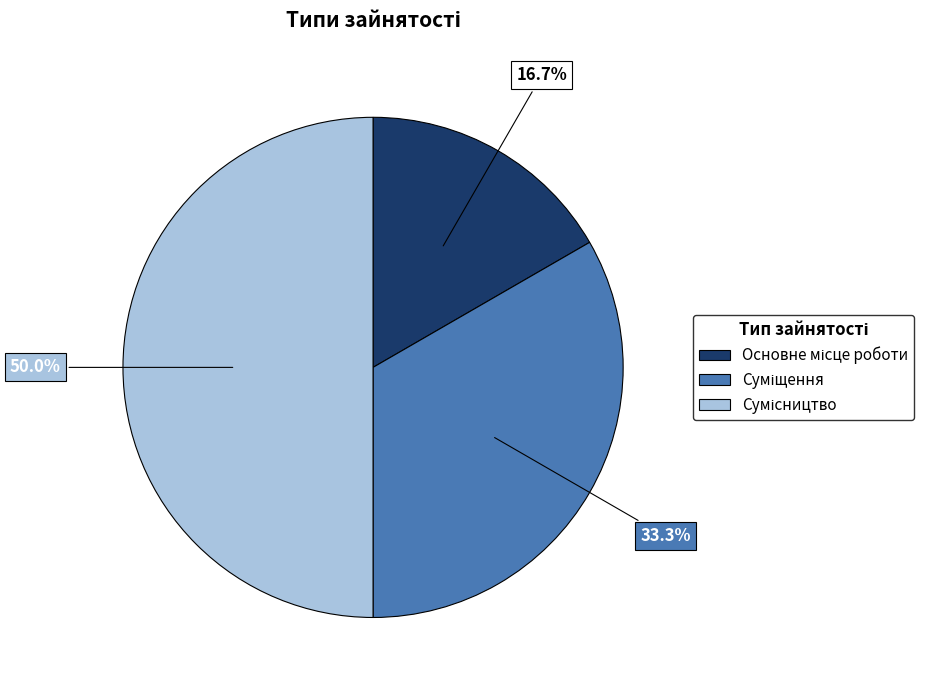

To the nearest percent, what is the average slice percentage?

33%